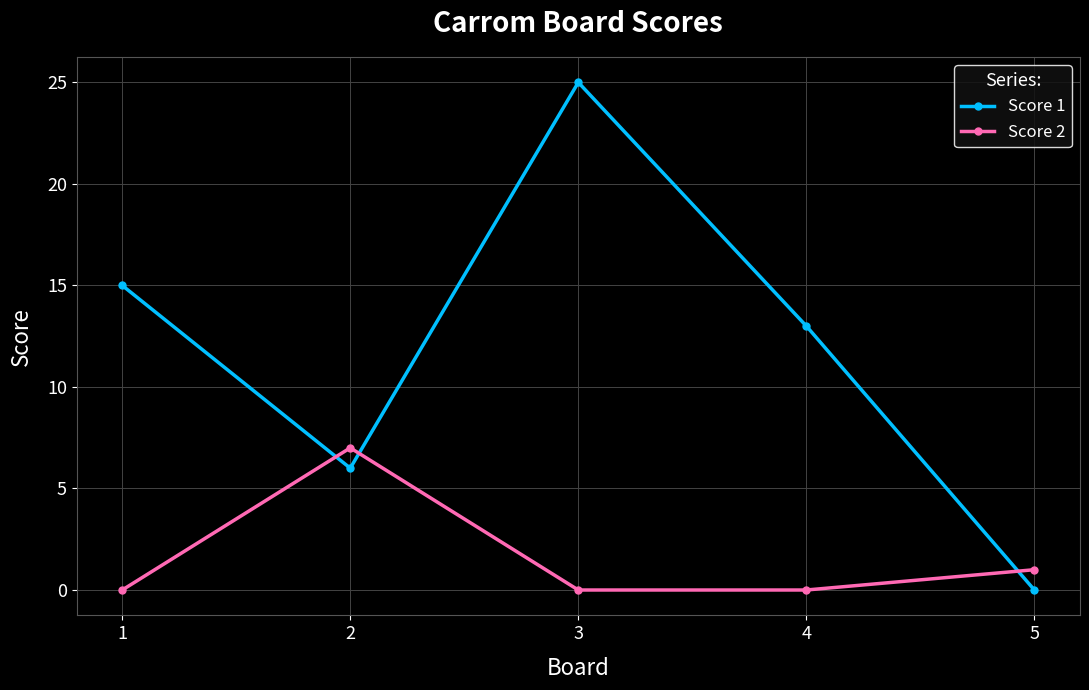

Where is Score 2 nearest to the value 3?

5